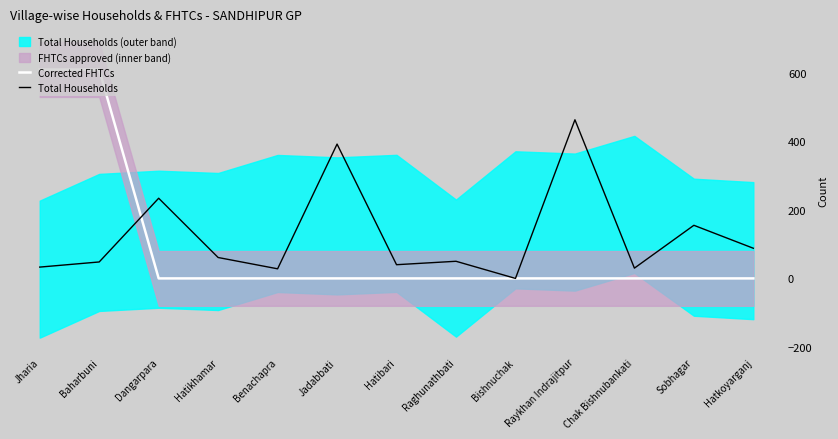

The value of Corrected FHTCs at Baharbuni is 197.1. True or false?

False